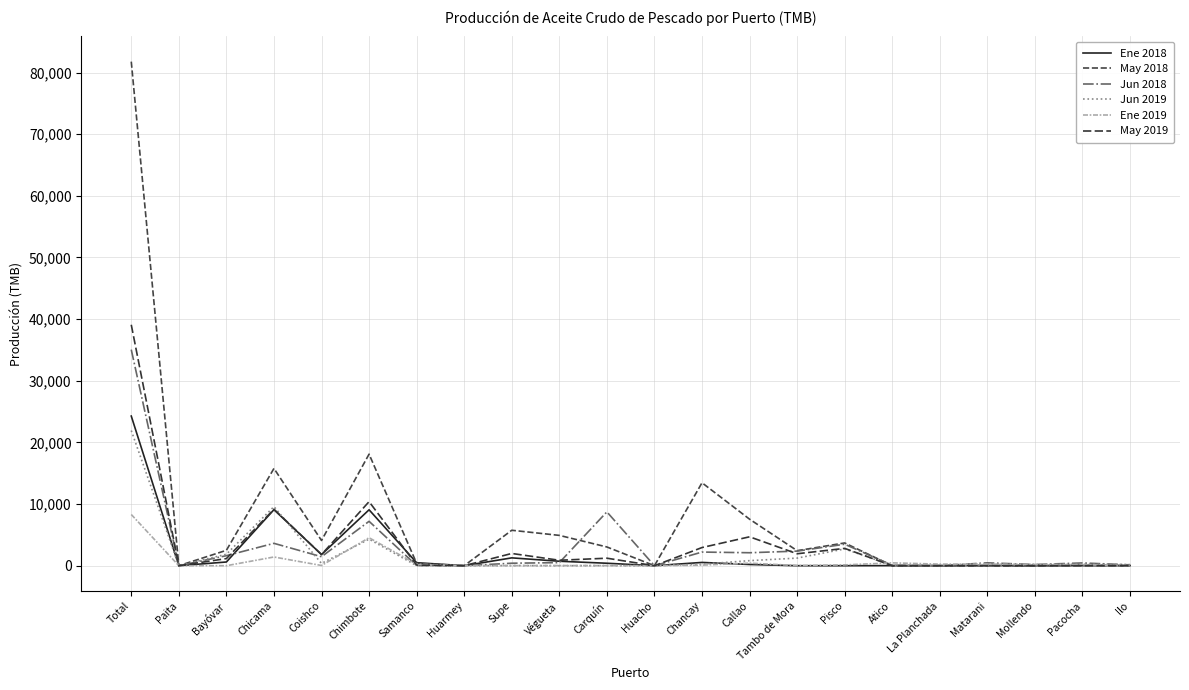

What position from the right is Pisco?

7